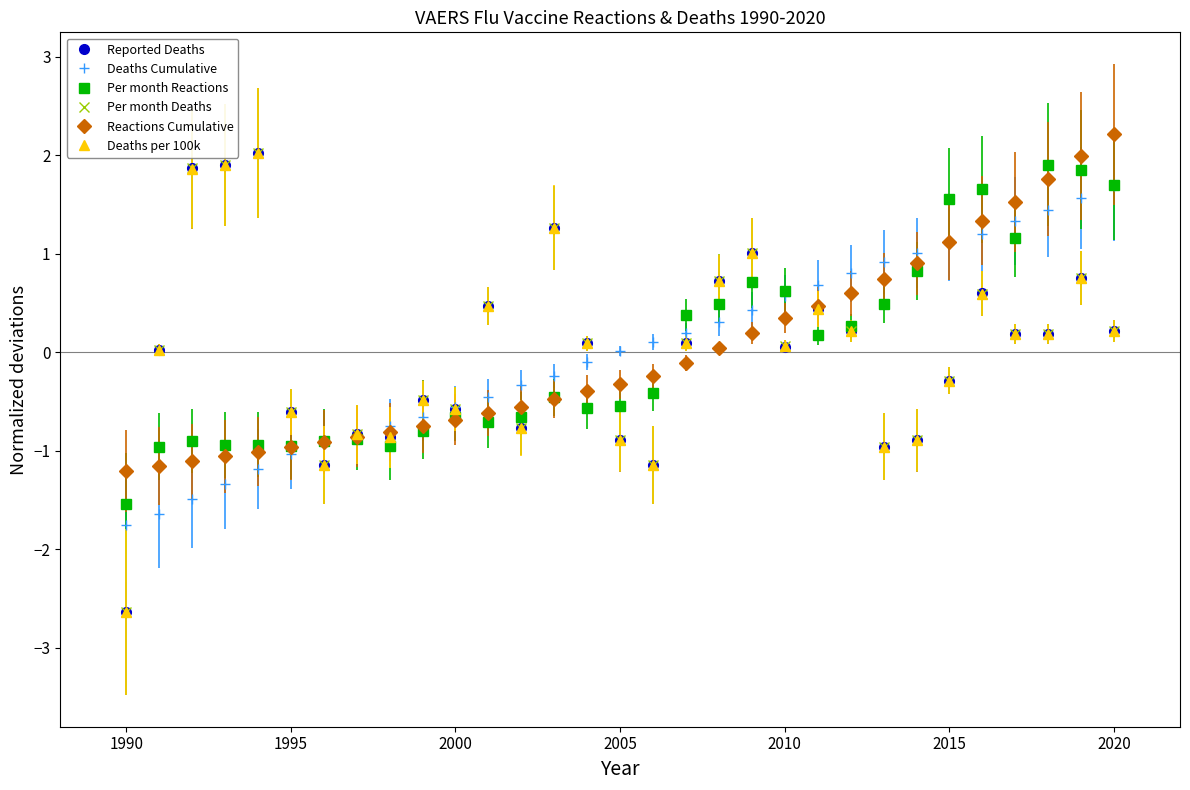

How many data points does each series have?

31